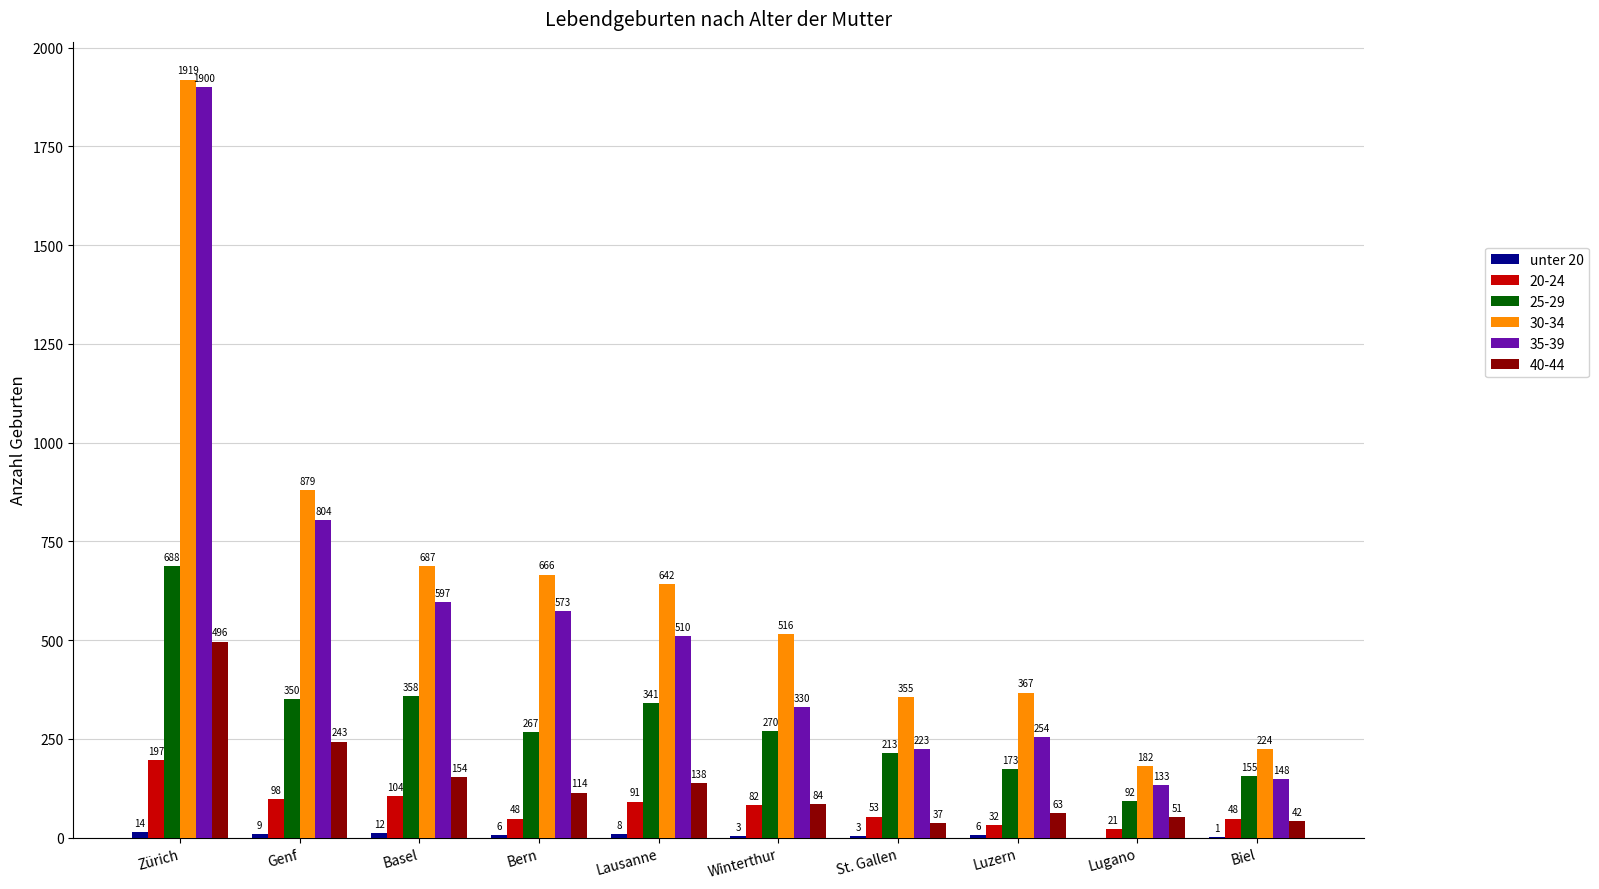

What is the greatest value displayed?

1919